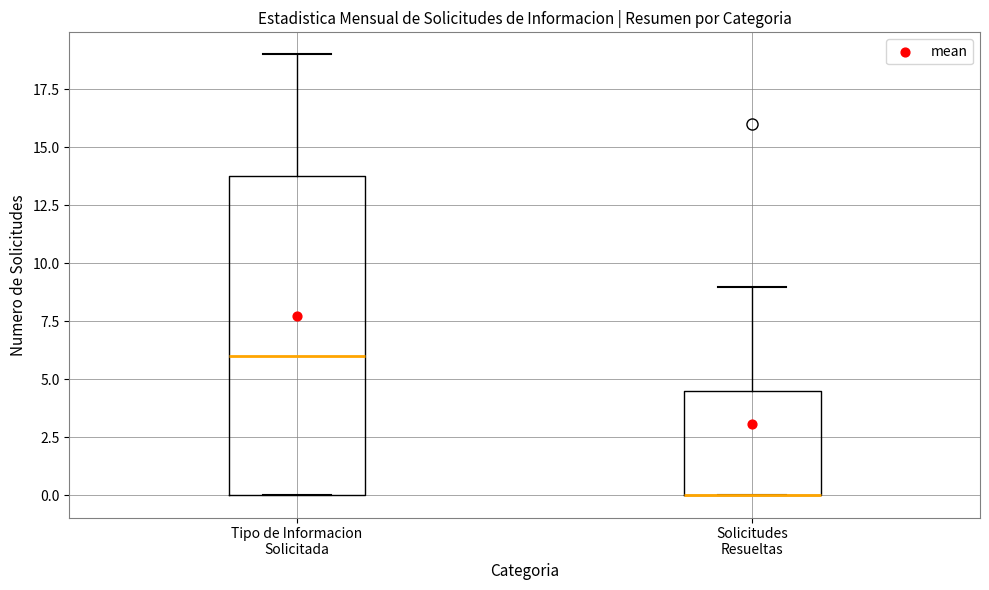

Reading left to right, read every box against the y-axis: the position of its median line, the range the box covers, and the ends of its whiskers. The values are not printed on the chart, so give them approximately, as read against the axis.

Tipo de Informacion Solicitada: median 6.0, box 0.0 to 14.0, whiskers 0.0 to 19.0
Solicitudes Resueltas: median 0.0 (drawn on the box's lower edge), box 0.0 to 4.5, whiskers 0.0 to 9.0